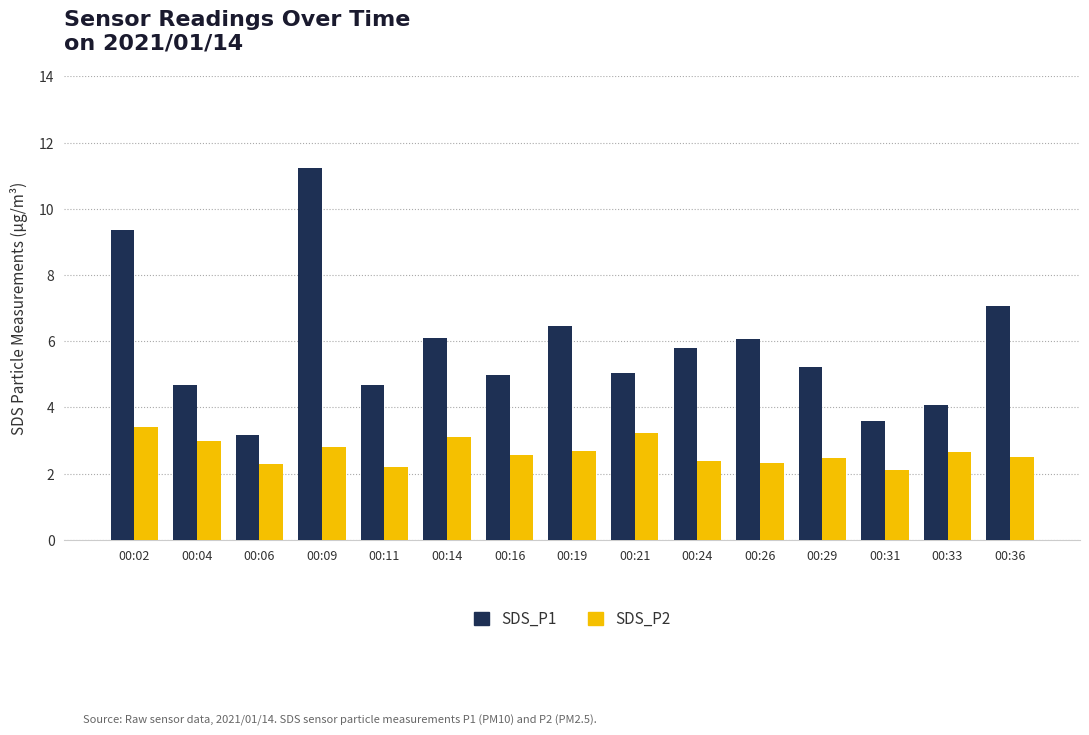

Does the chart contain any negative values?

No